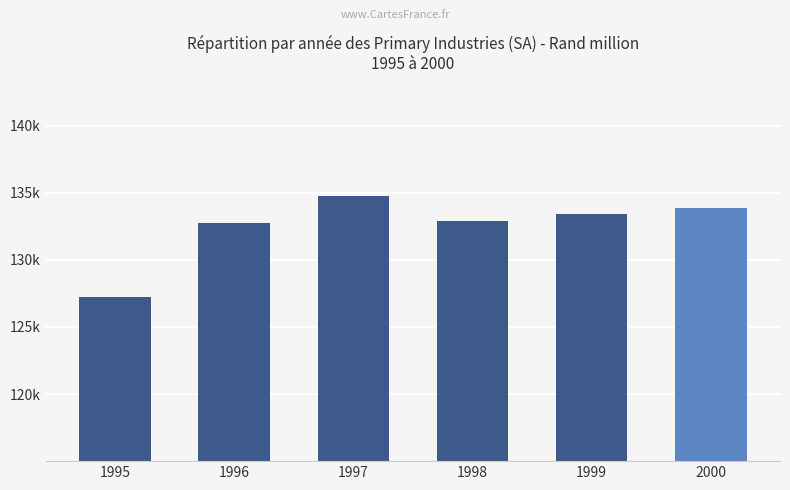

Is it true that the value at 1997 is 191416.8?

False